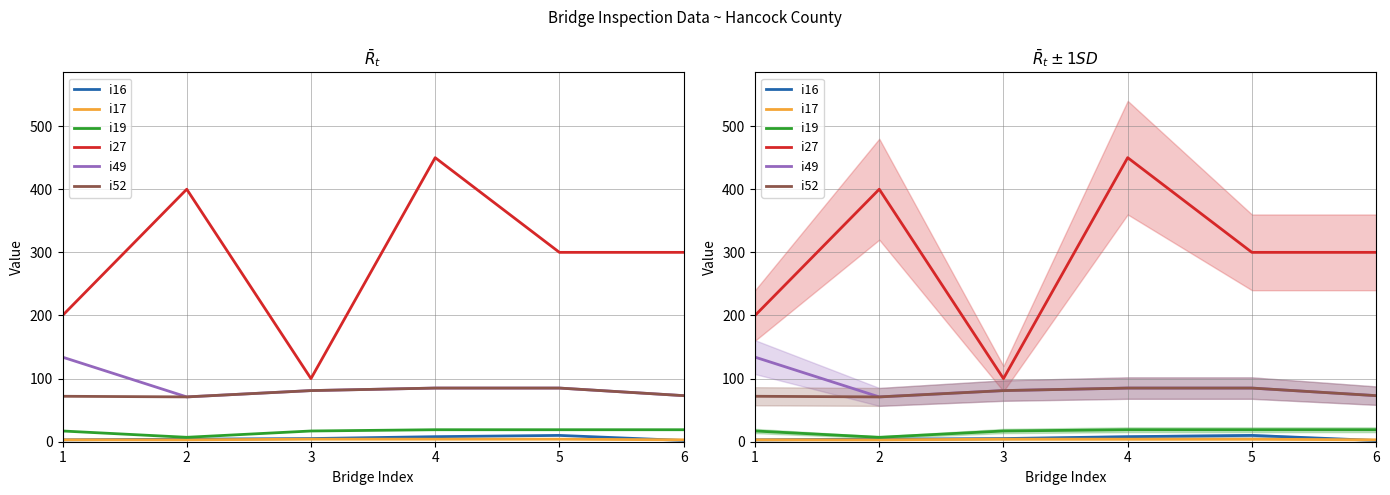

Between 1 and 4, which series saw the biggest shift?

i27